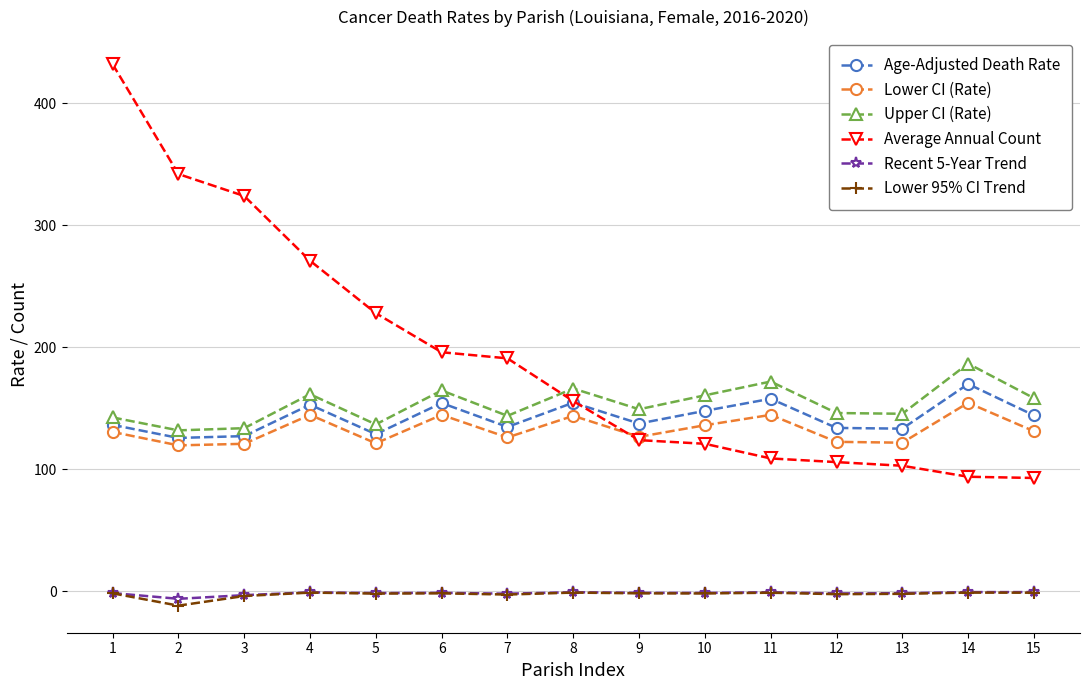

Read the Recent 5-Year Trend value at 10.

-1.2